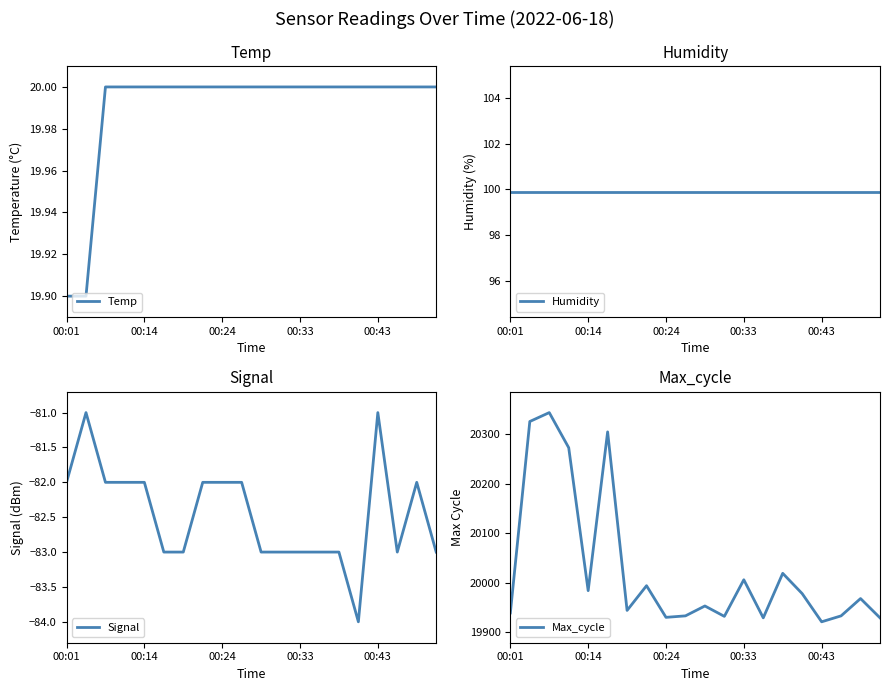

Which series has the widest spread of values?

Max_cycle